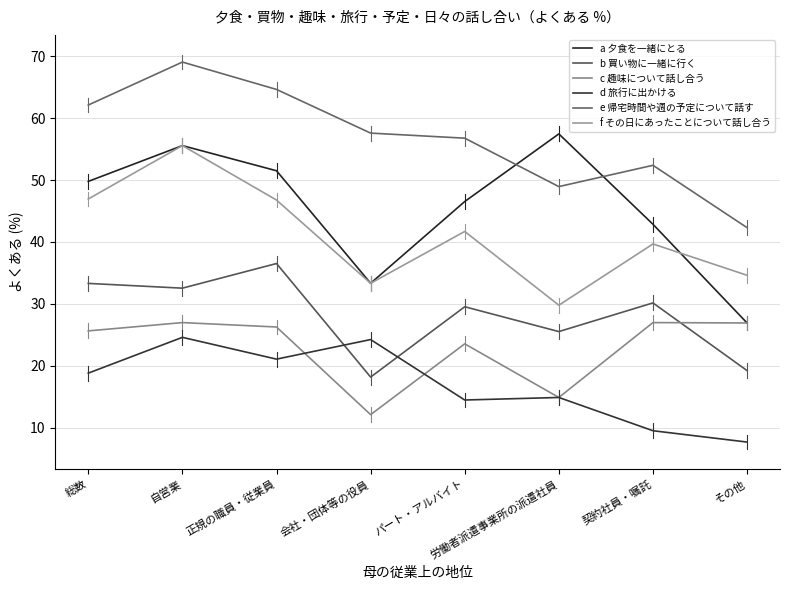

Where is the first local maximum for d 旅行に出かける?

自営業